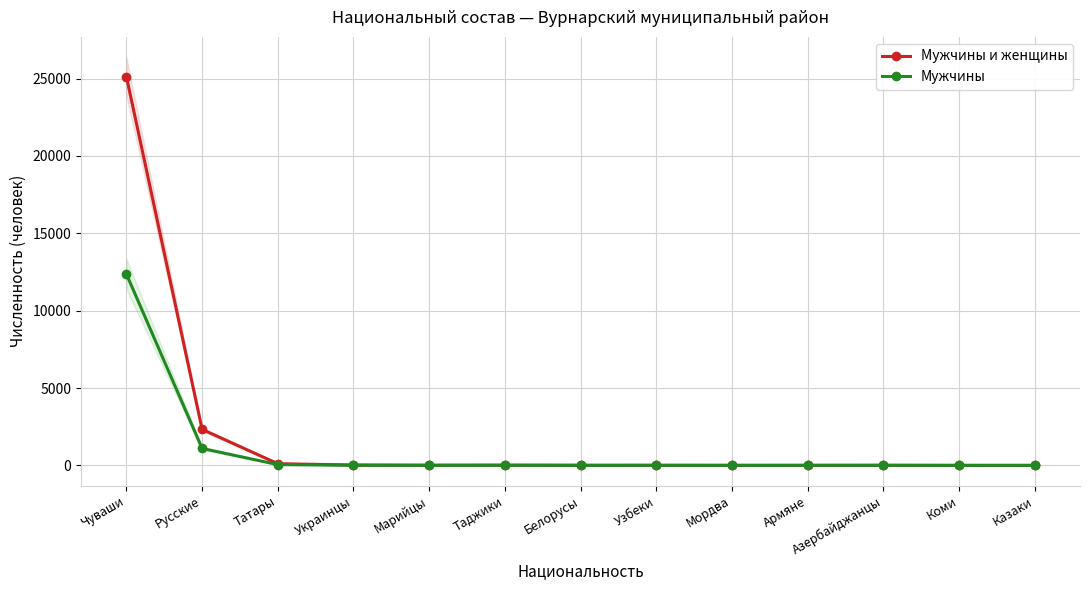

Reading left to right, transcribe all the data shown in this chart.

Мужчины и женщины: 25118	2327	111	26	14	17	10	9	6	6	8	3	2
Мужчины: 12363	1096	53	10	4	9	3	5	2	4	7	1	1